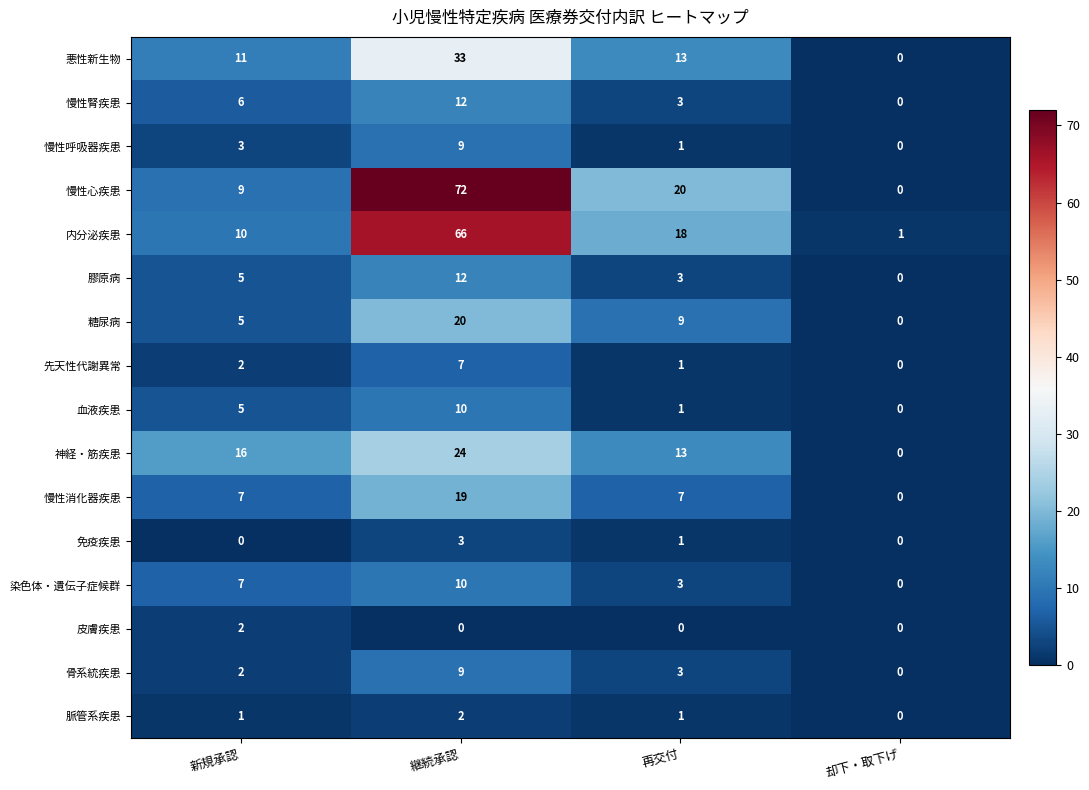

At which label does 悪性新生物 first exceed 13?

継続承認